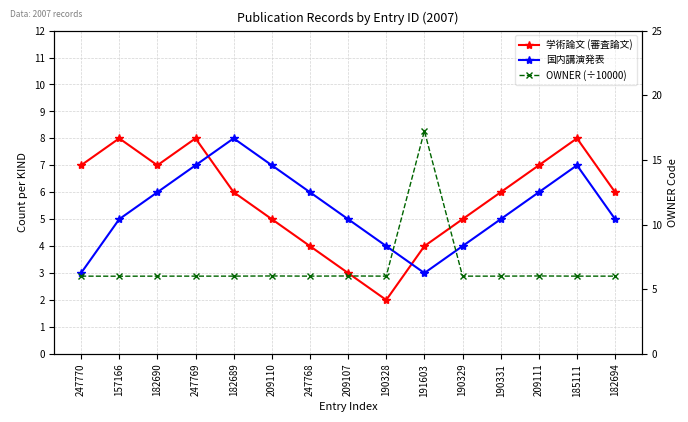

How many 国内講演発表 values are between 4 and 7?

12